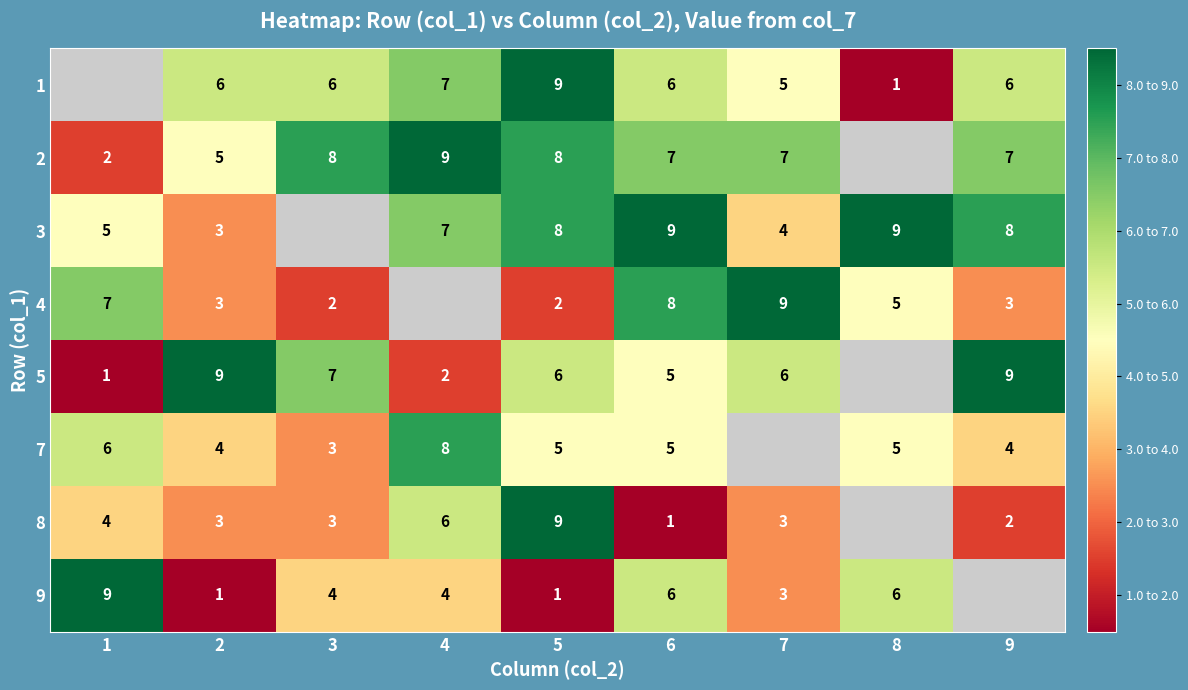

The value of 5 at 5 is 9. True or false?

False